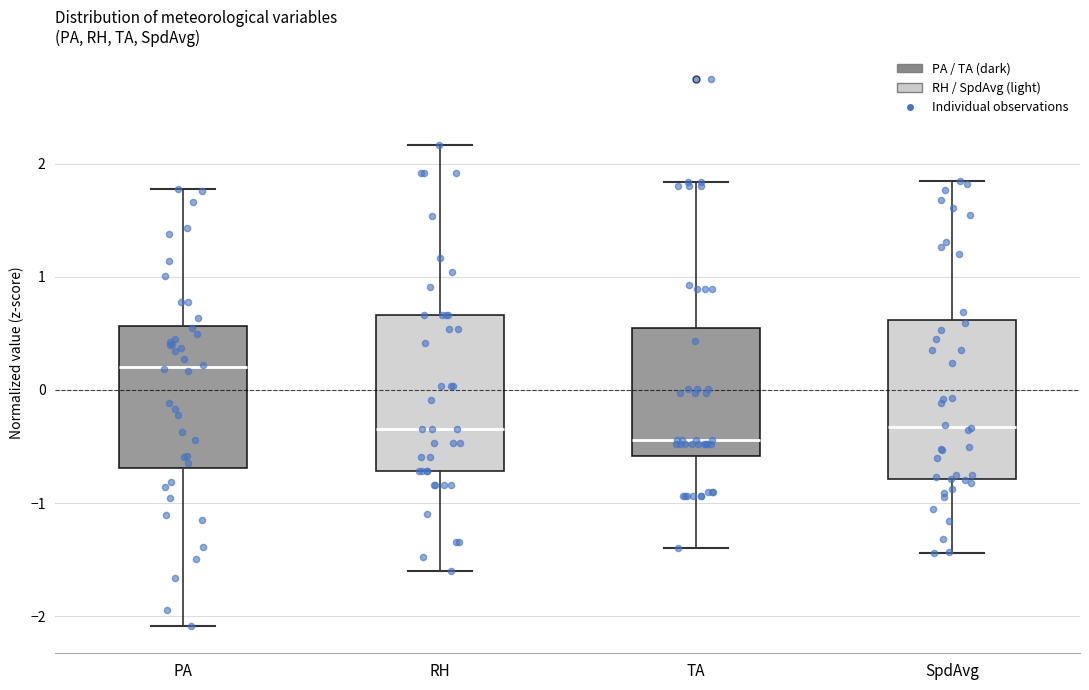

Reading left to right, transcribe this box plot: for each box, give where its median line is, the range the box spans, and where its two whiskers end, as read against the y-axis. The values are not printed on the chart, so give them approximately, as read against the axis.

PA: median 0.2, box -0.7 to 0.6, whiskers -2.1 to 1.8
RH: median -0.3, box -0.7 to 0.7, whiskers -1.6 to 2.2
TA: median -0.4, box -0.6 to 0.5, whiskers -1.4 to 1.8
SpdAvg: median -0.3, box -0.8 to 0.6, whiskers -1.4 to 1.8